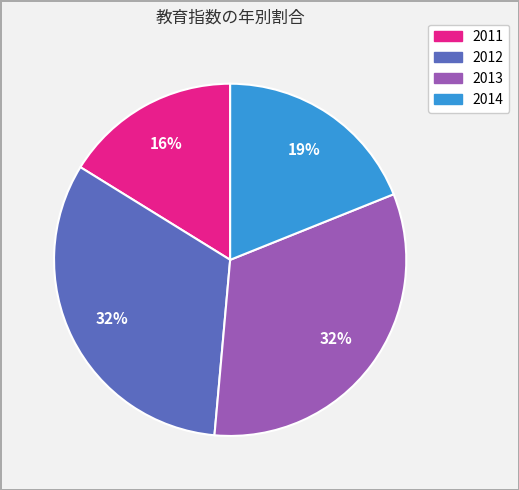

Is there a majority slice in this chart?

No